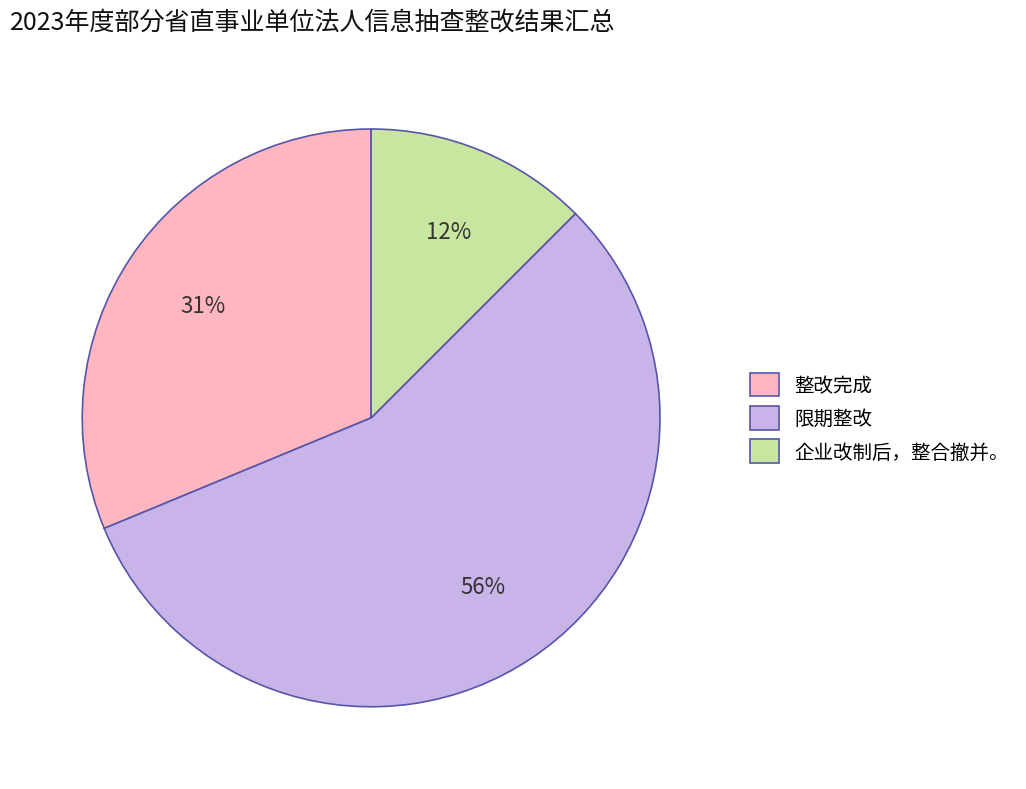

True or false: 企业改制后，整合撤并。 accounts for 12% of the total.

True